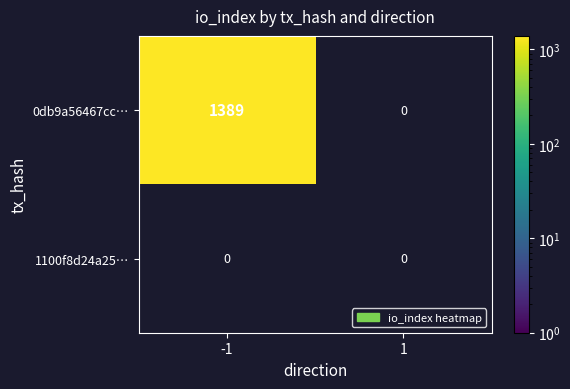

True or false: 0db9a56467cc… has a value of 2029 at -1.

False